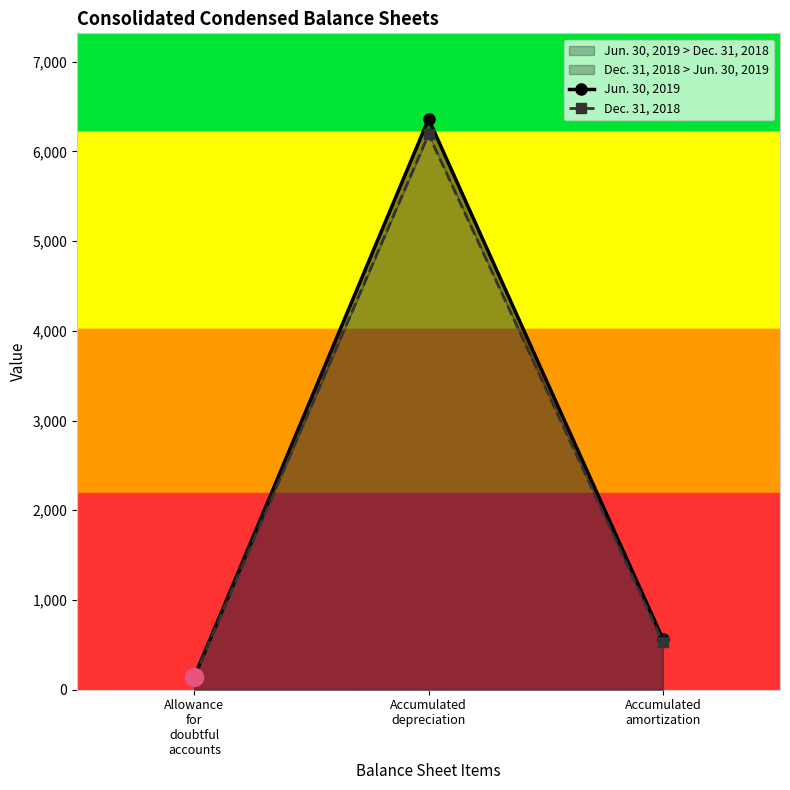

How many data points in Dec. 31, 2018 are less than 527?

1